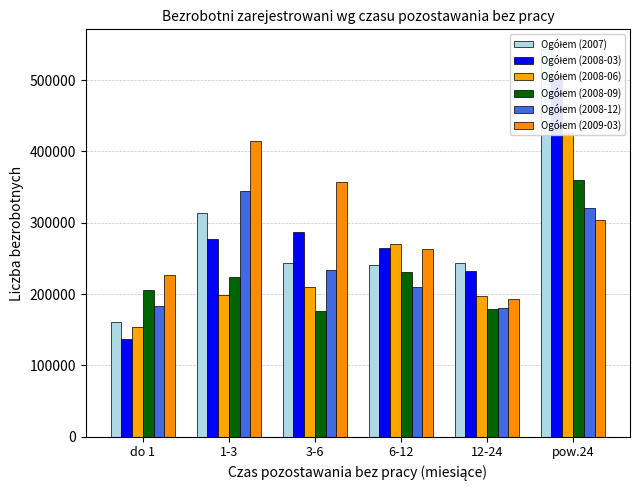

Between 6-12 and 12-24, which series saw the biggest shift?

Ogółem (2008-06)